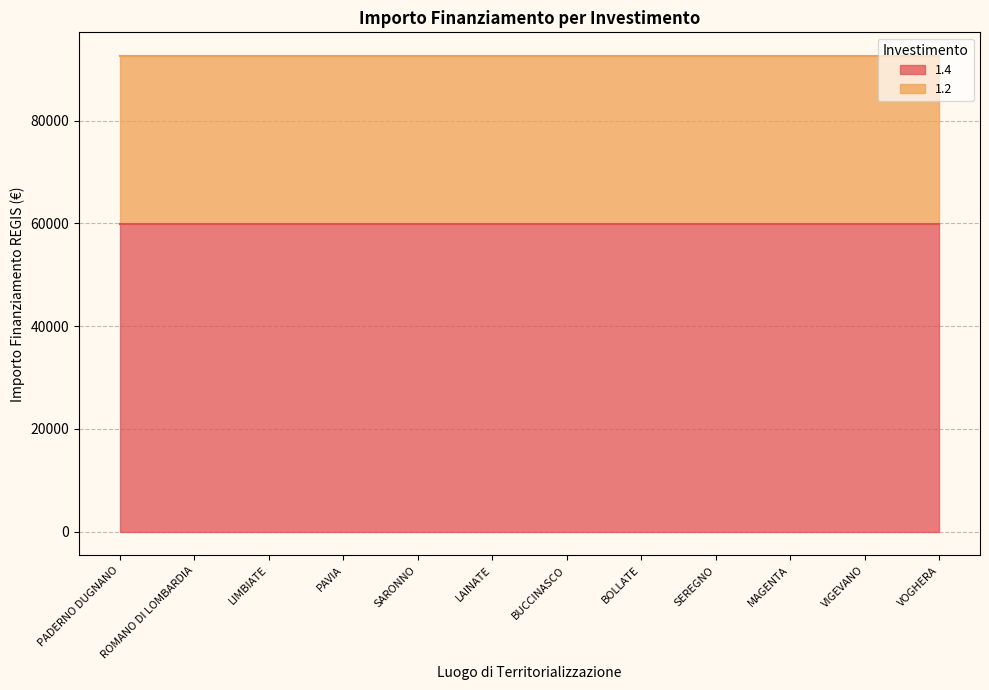

What is the smallest value displayed?

32589